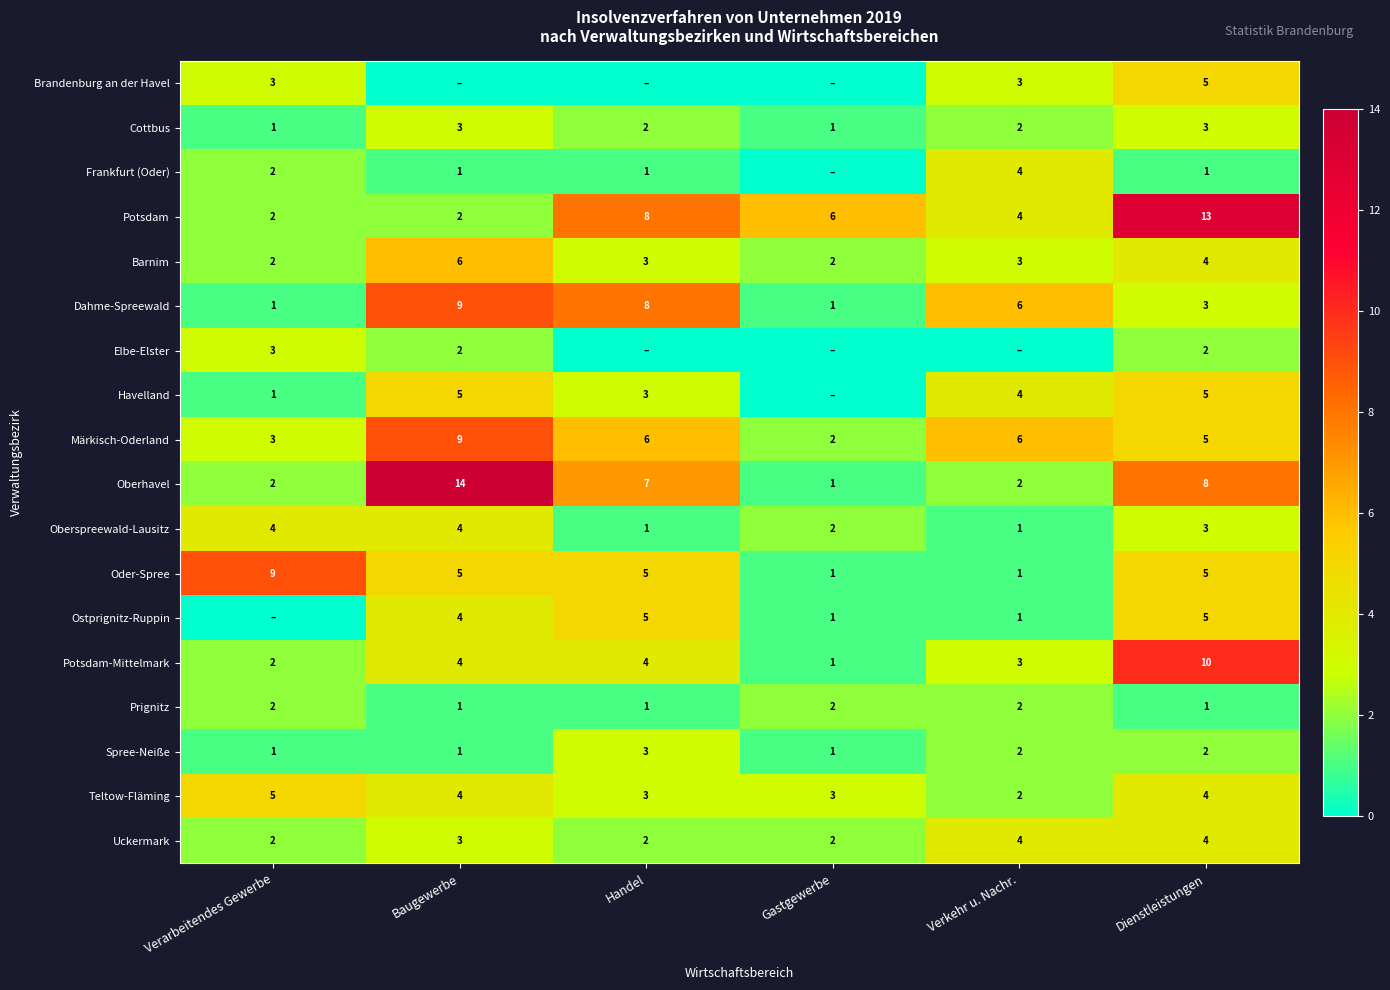

Which has a higher value, Verarbeitendes Gewerbe or Baugewerbe?

Verarbeitendes Gewerbe